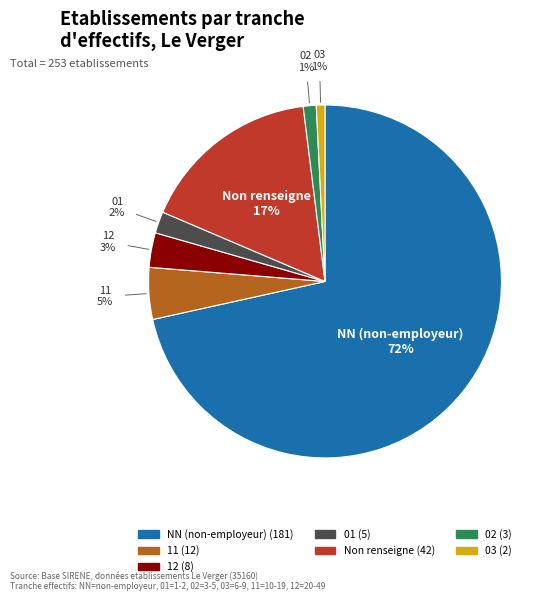

To the nearest percent, what is the average slice percentage?

14%